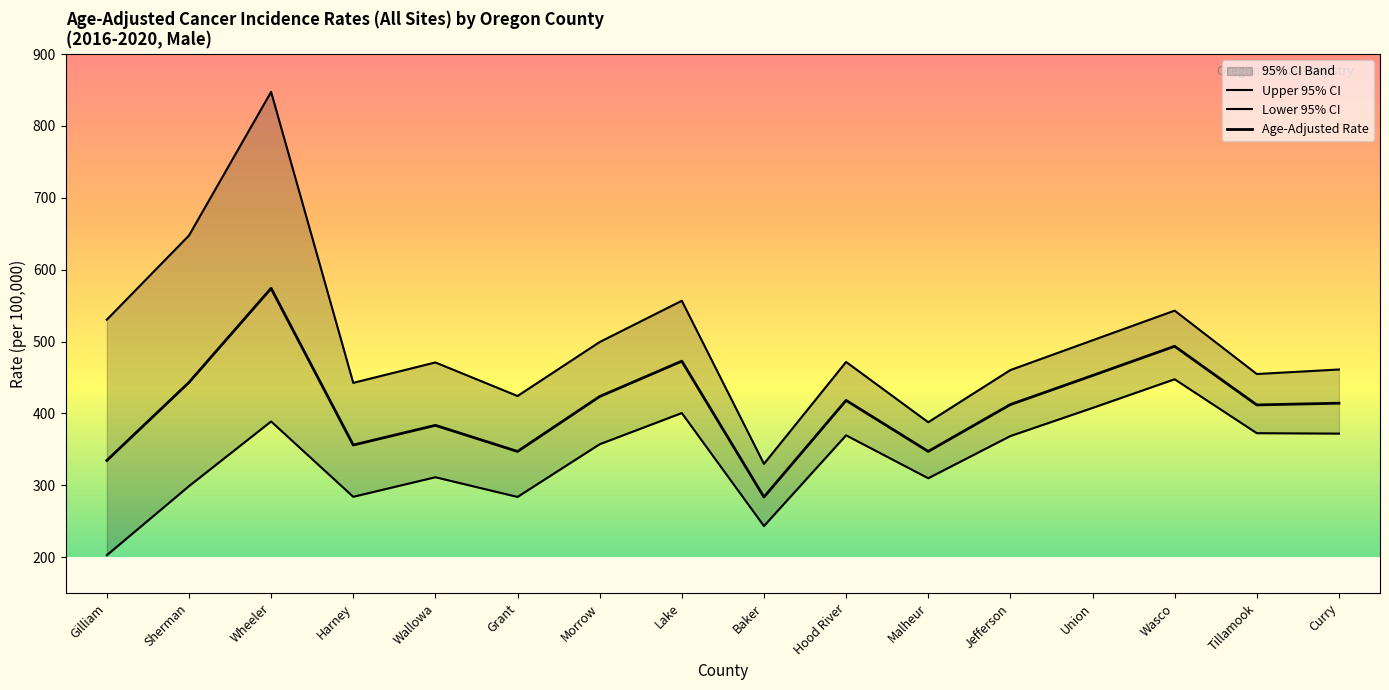

List the series in order of their overall mean, highest first.

Upper 95% CI, Age-Adjusted Rate, Lower 95% CI